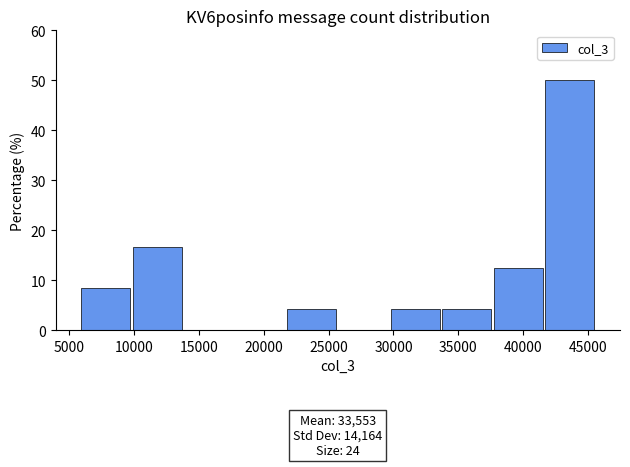

Over which range of the x-axis is the bar tallest?

41500 to 45500